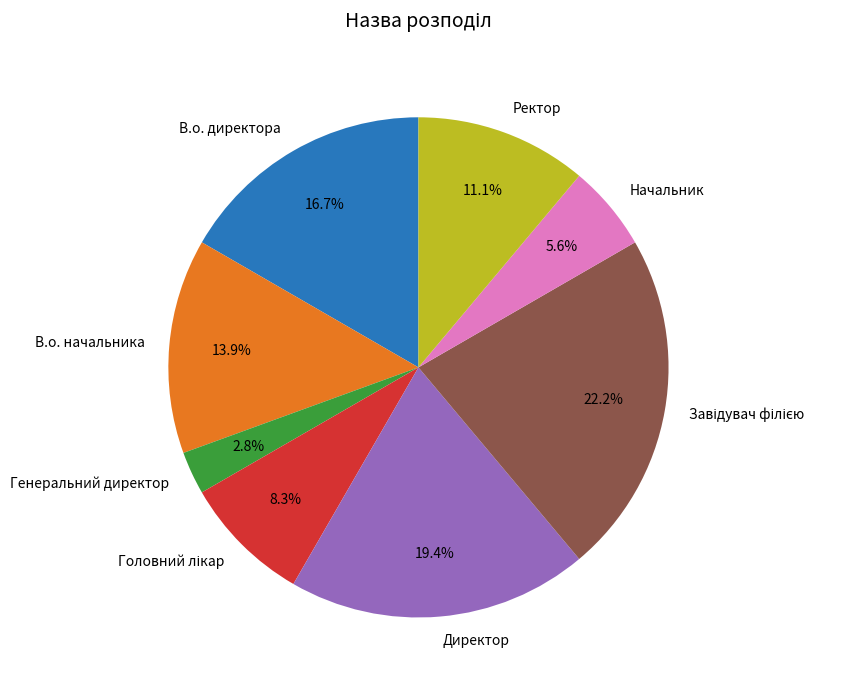

Count the number of slices in the pie.

8